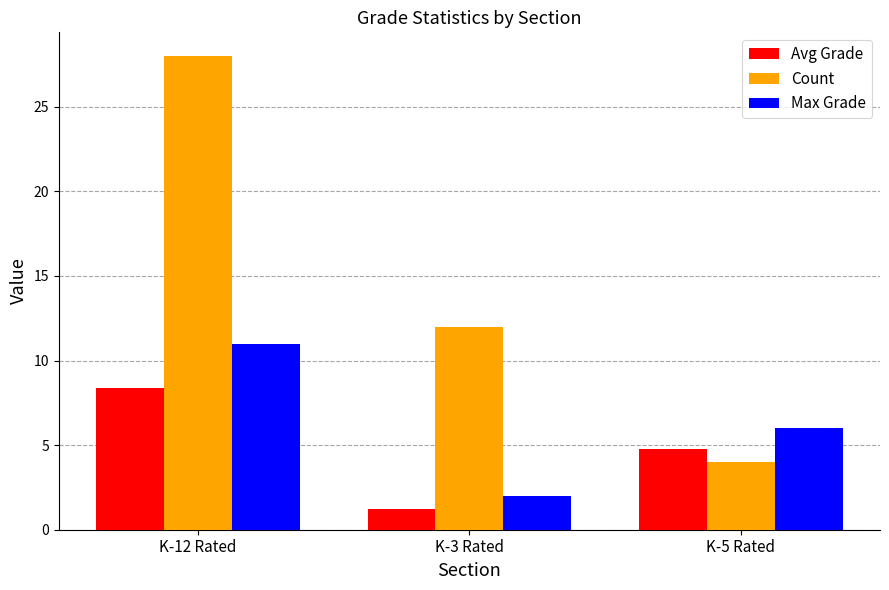

Which series has the widest spread of values?

Count